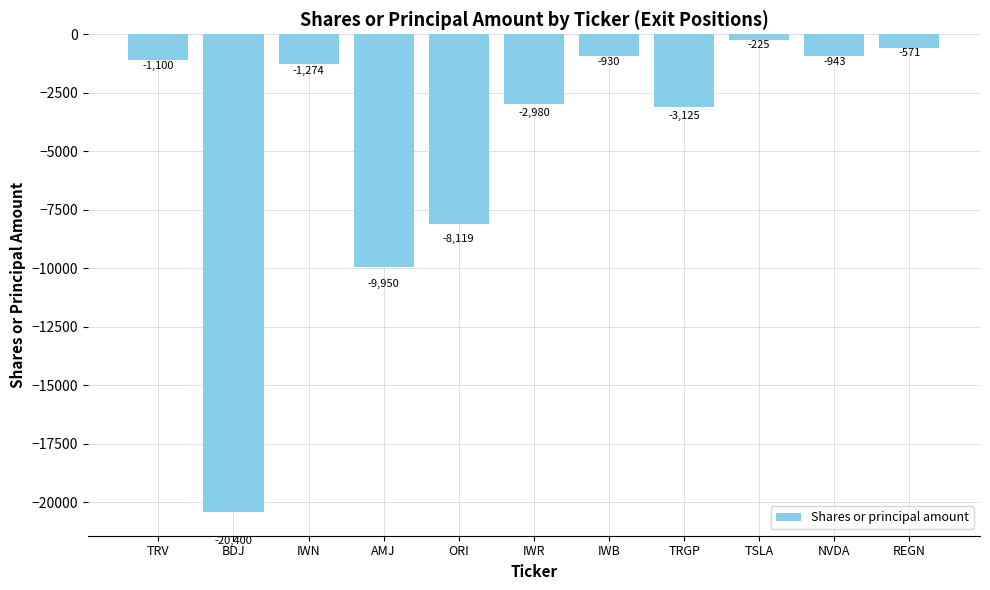

The value at AMJ is -9950. True or false?

True